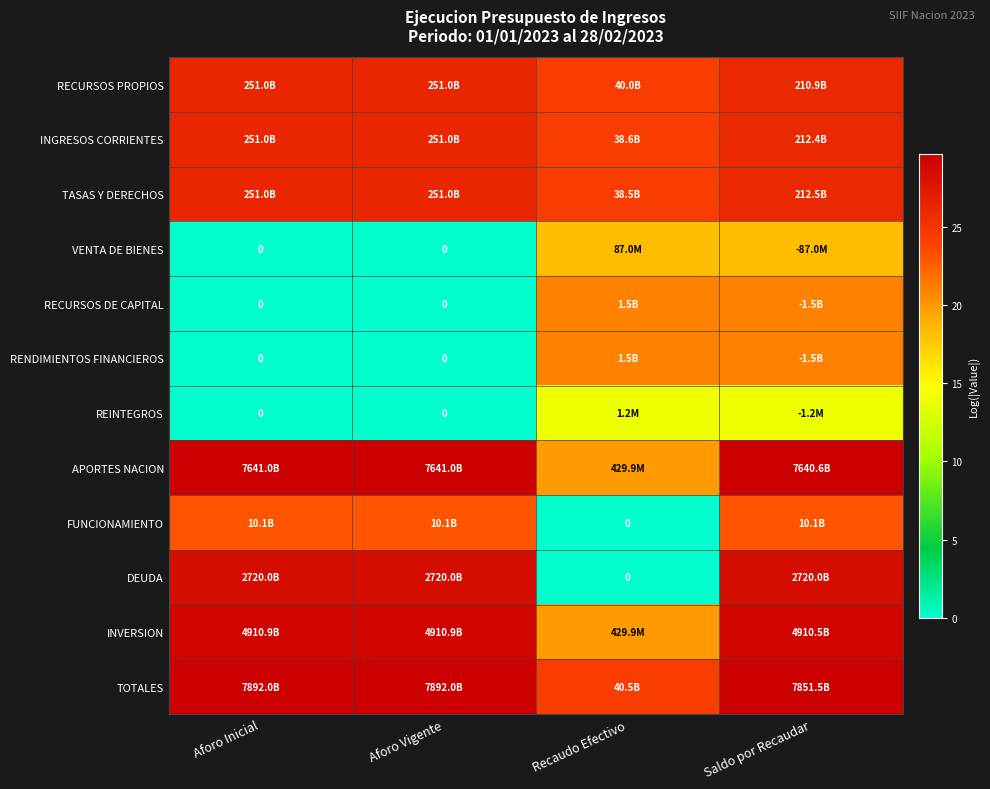

How many data points does each series have?

4